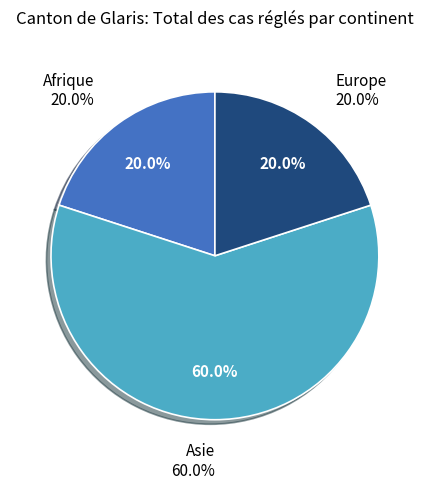

What is the total percentage of Afrique and Asie?

80.0%